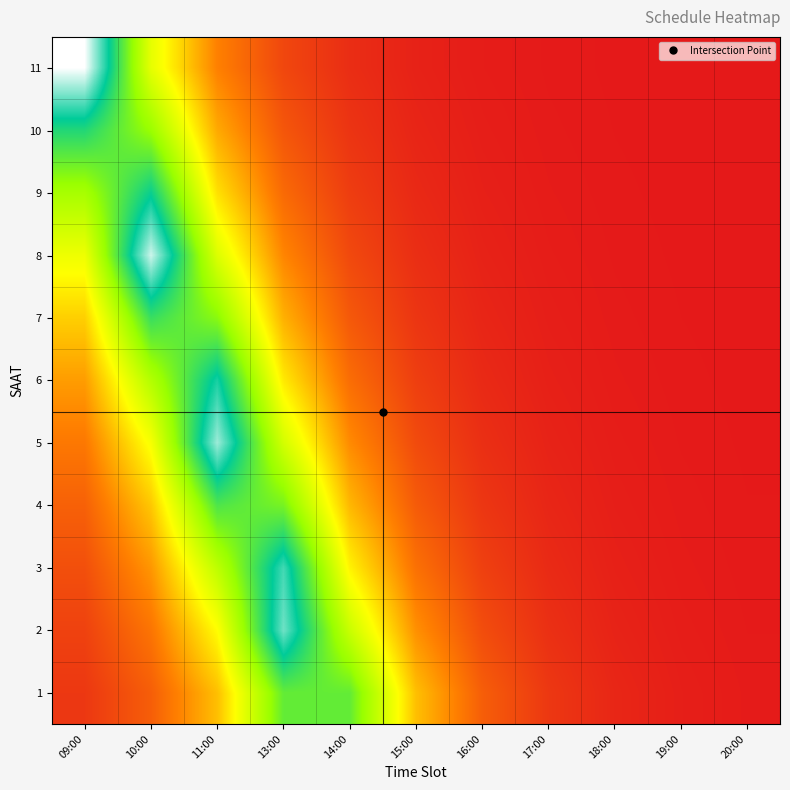

Reading left to right, extract all data points from this chart.

1: 09:00=6.1	10:00=13.5	11:00=30.1	13:00=67.0	14:00=67.0	15:00=30.1	16:00=13.5	17:00=6.1	18:00=2.7	19:00=1.2	20:00=0.6
2: 09:00=8.0	10:00=17.9	11:00=39.9	13:00=88.7	14:00=50.7	15:00=22.8	16:00=10.2	17:00=4.6	18:00=2.1	19:00=0.9	20:00=0.4
3: 09:00=10.6	10:00=23.7	11:00=52.7	13:00=85.2	14:00=38.3	15:00=17.2	16:00=7.7	17:00=3.5	18:00=1.6	19:00=0.7	20:00=0.3
4: 09:00=14.1	10:00=31.3	11:00=69.8	13:00=64.4	14:00=28.9	15:00=13.0	16:00=5.8	17:00=2.6	18:00=1.2	19:00=0.5	20:00=0.2
5: 09:00=18.6	10:00=41.5	11:00=92.3	13:00=48.7	14:00=21.9	15:00=9.8	16:00=4.4	17:00=2.0	18:00=0.9	19:00=0.4	20:00=0.2
6: 09:00=24.7	10:00=54.9	11:00=81.9	13:00=36.8	14:00=16.5	15:00=7.4	16:00=3.3	17:00=1.5	18:00=0.7	19:00=0.3	20:00=0.1
7: 09:00=32.6	10:00=72.6	11:00=61.9	13:00=27.8	14:00=12.5	15:00=5.6	16:00=2.5	17:00=1.1	18:00=0.5	19:00=0.2	20:00=0.1
8: 09:00=43.2	10:00=96.1	11:00=46.8	13:00=21.0	14:00=9.4	15:00=4.2	16:00=1.9	17:00=0.9	18:00=0.4	19:00=0.2	20:00=0.1
9: 09:00=57.1	10:00=78.7	11:00=35.3	13:00=15.9	14:00=7.1	15:00=3.2	16:00=1.4	17:00=0.6	18:00=0.3	19:00=0.1	20:00=0.1
10: 09:00=75.6	10:00=59.5	11:00=26.7	13:00=12.0	14:00=5.4	15:00=2.4	16:00=1.1	17:00=0.5	18:00=0.2	19:00=0.1	20:00=0.0
11: 09:00=100.0	10:00=44.9	11:00=20.2	13:00=9.1	14:00=4.1	15:00=1.8	16:00=0.8	17:00=0.4	18:00=0.2	19:00=0.1	20:00=0.0